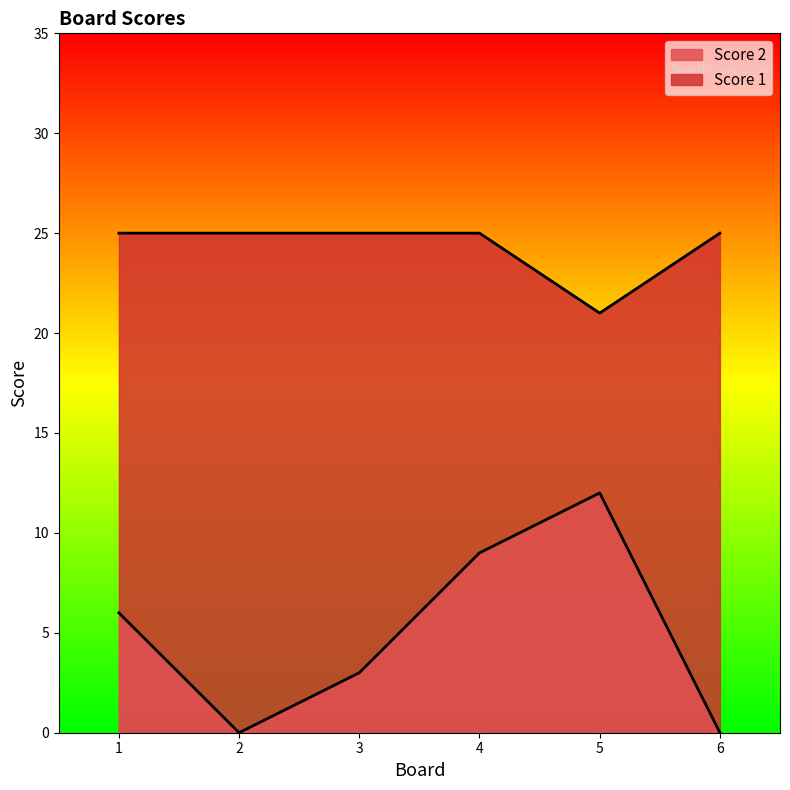

List the labels in order of Score 1 value, smallest first.

5, 1, 2, 3, 4, 6